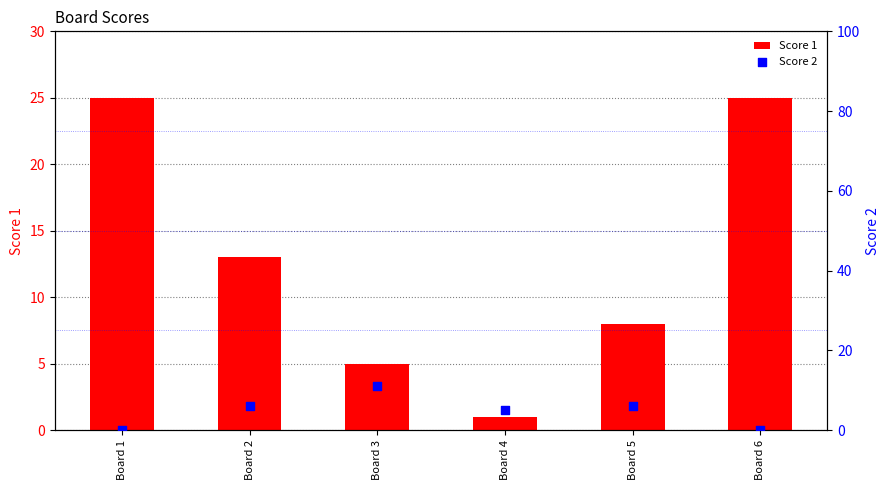

Is the value of Score 2 at Board 5 greater than the value of Score 1 at Board 2?

No